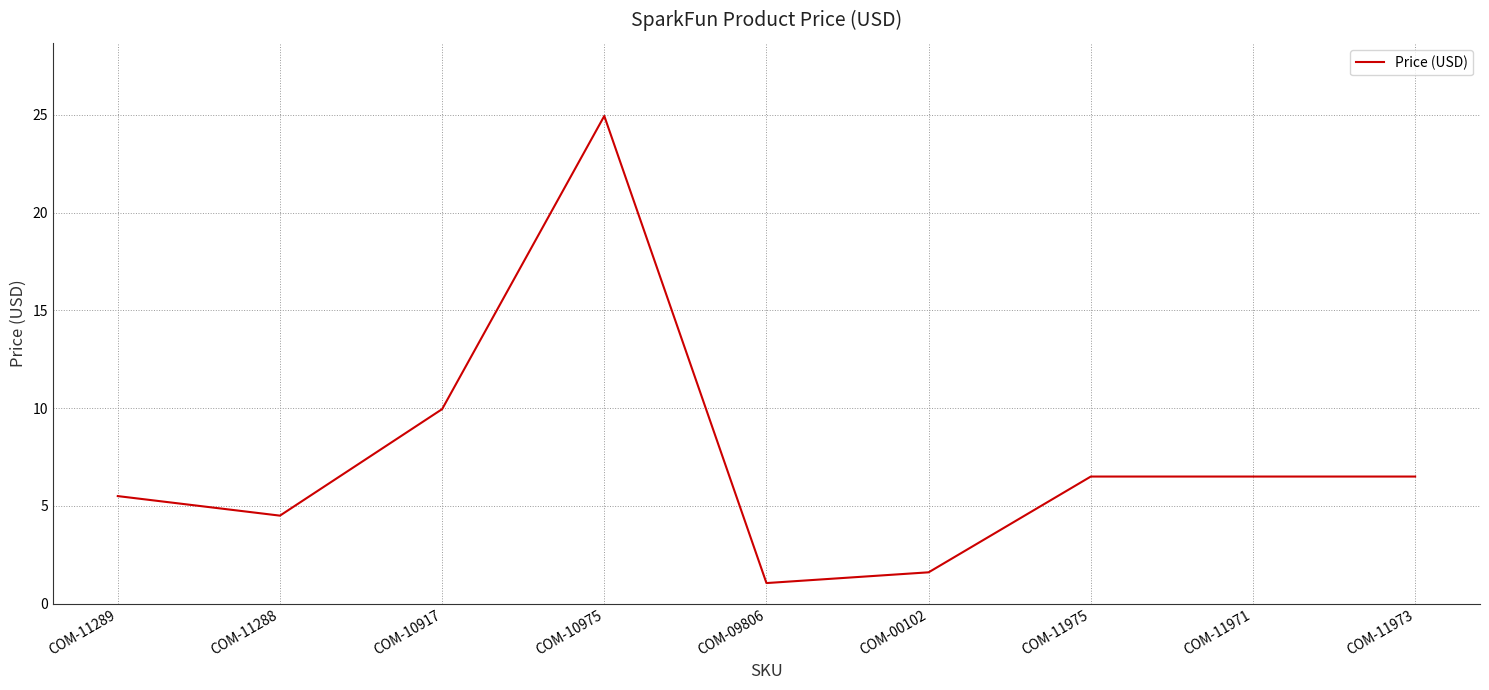

Which label corresponds to the smallest value in the chart?

COM-09806